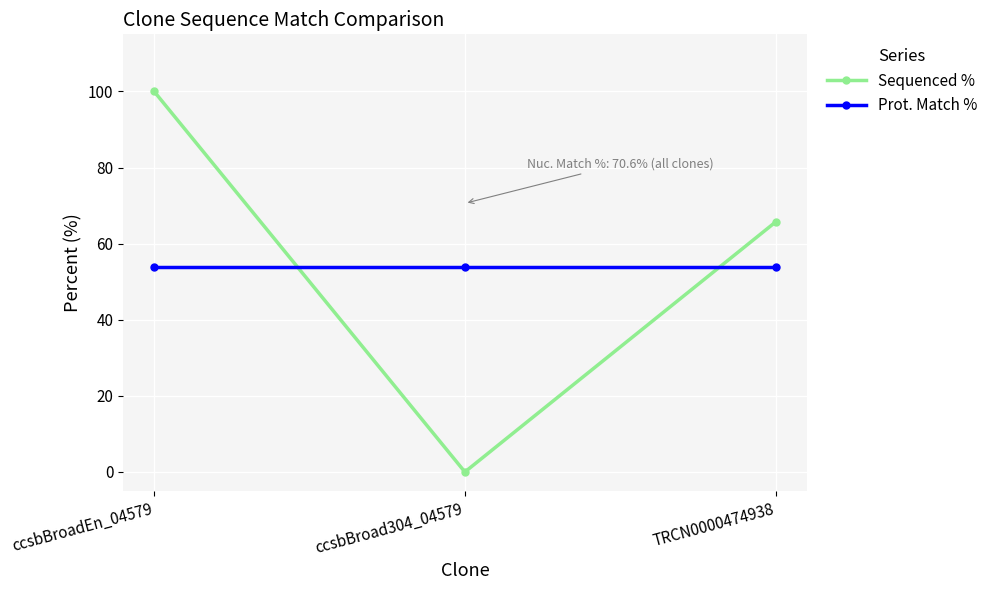

The Sequenced % series shows 65.7 at TRCN0000474938. True or false?

True